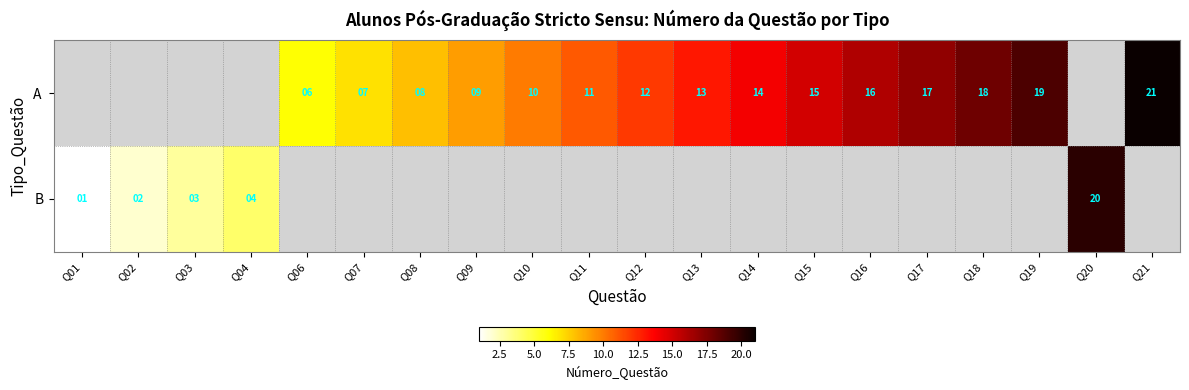

Which series has the largest total across all categories?

A